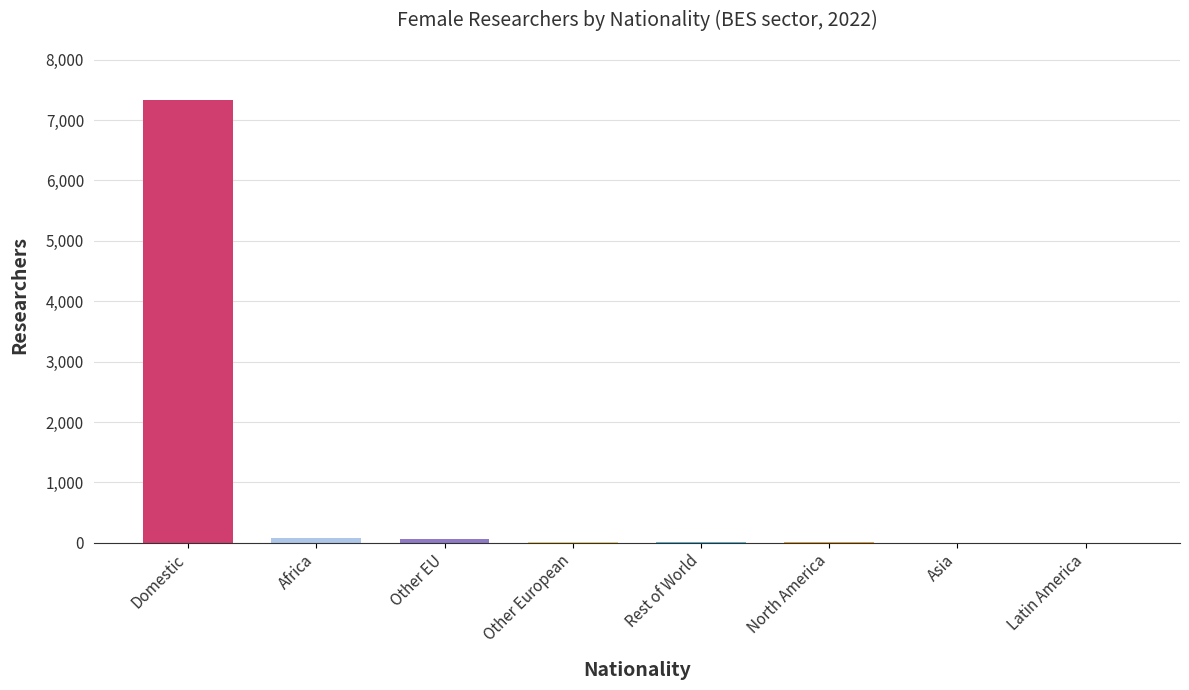

Which category has the highest value across all series?

Domestic